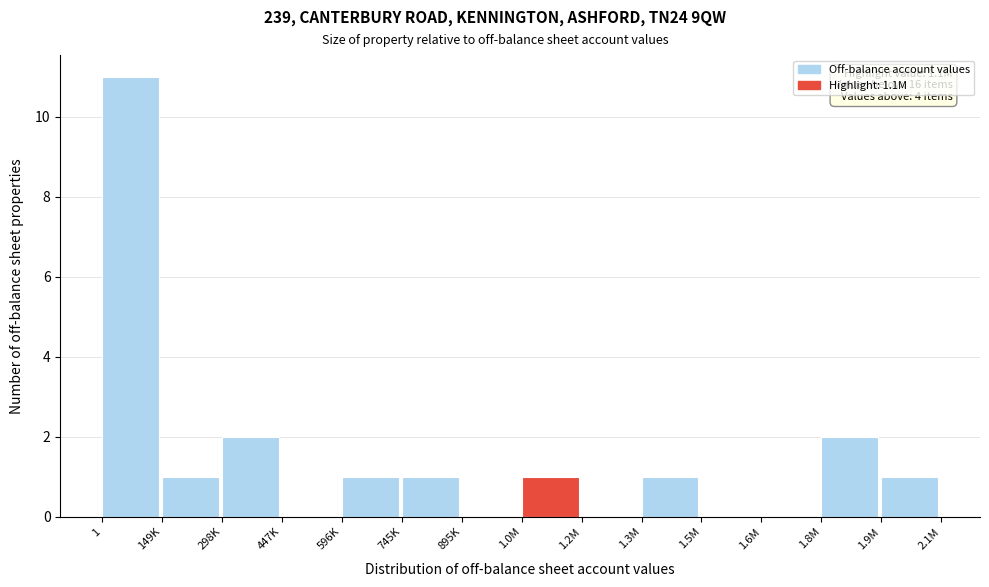

Reading left to right, list all the values displayed in this chart.

1=11	149K=1	298K=2	447K=0	596K=1	745K=1	895K=0	1.0M=1	1.2M=0	1.3M=1	1.5M=0	1.6M=0	1.8M=2	1.9M=1